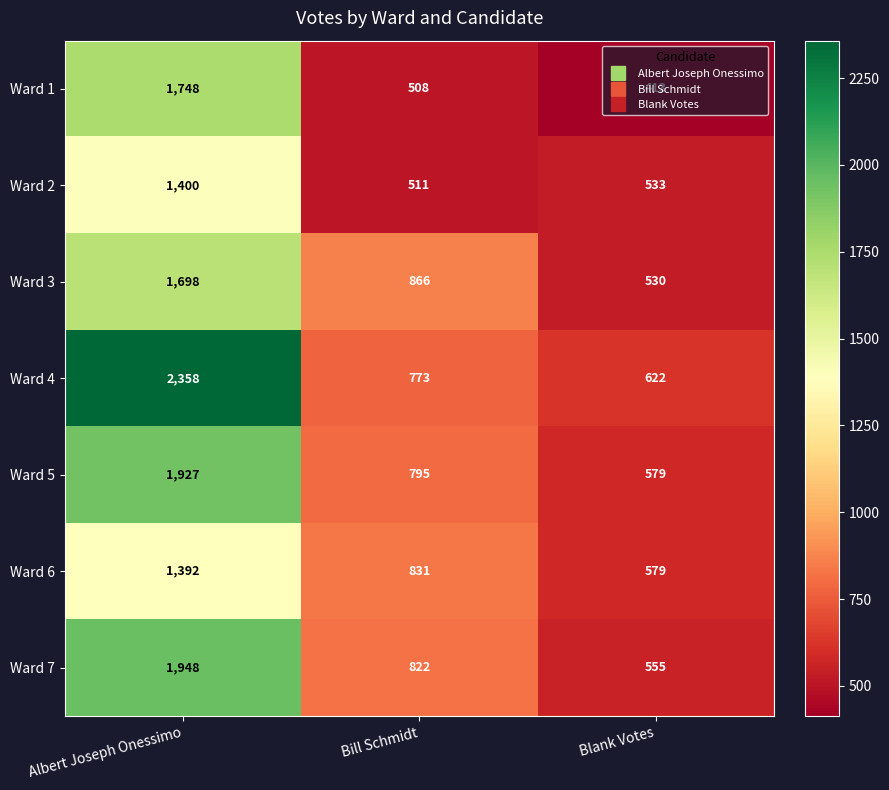

What is the total value across all series at Blank Votes?

3811